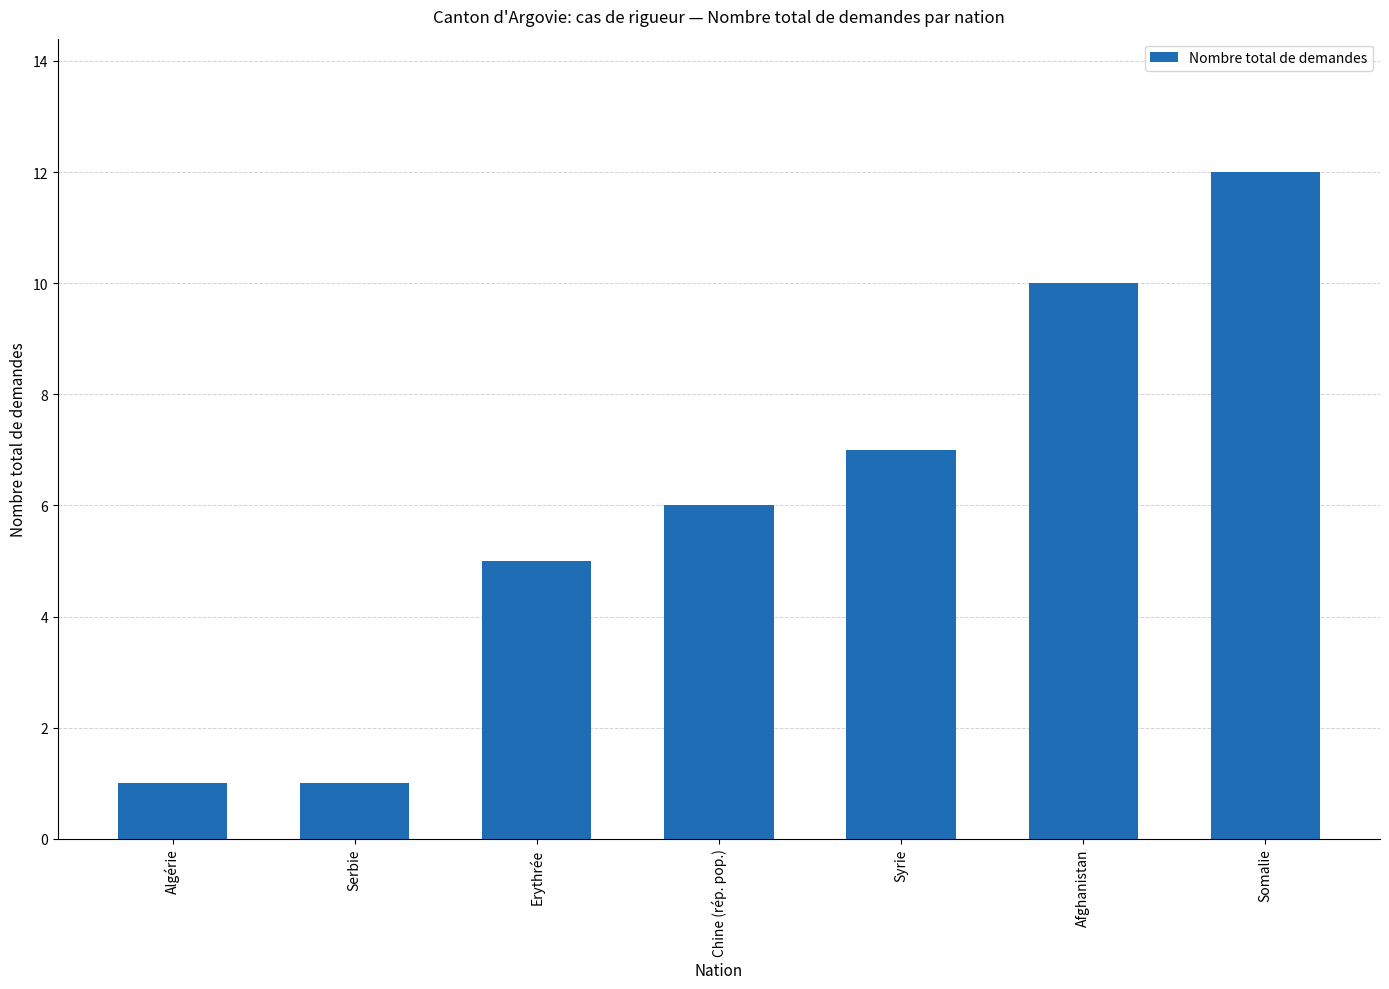

What is the label of the 6th bar from the left?

Afghanistan